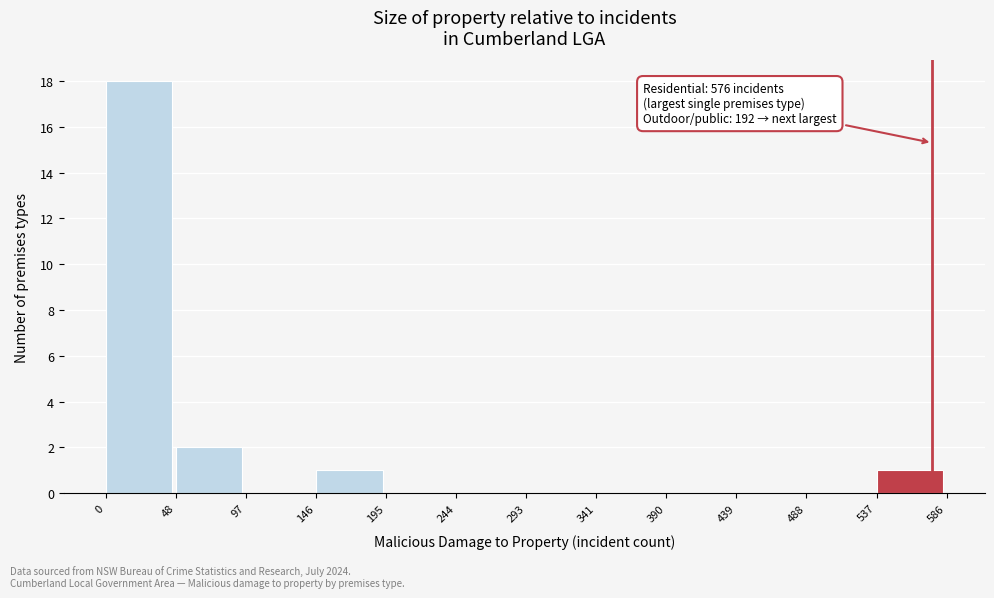

Over which range of the x-axis is the bar tallest?

0 to 48